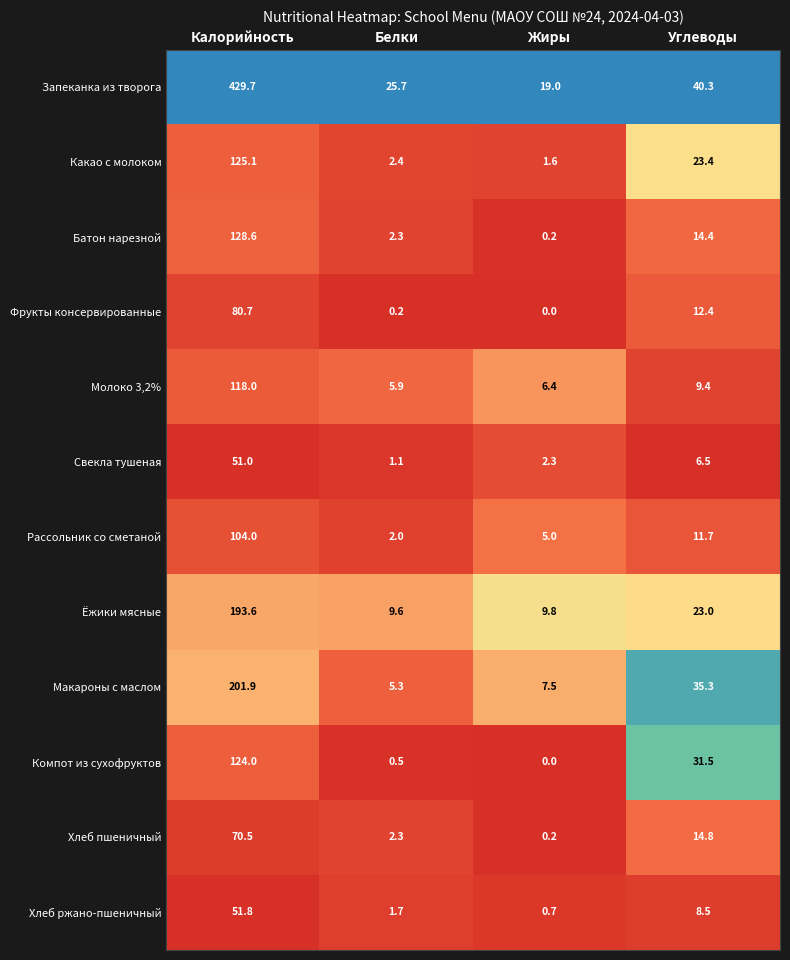

What is the maximum value for Рассольник со сметаной?

104.0